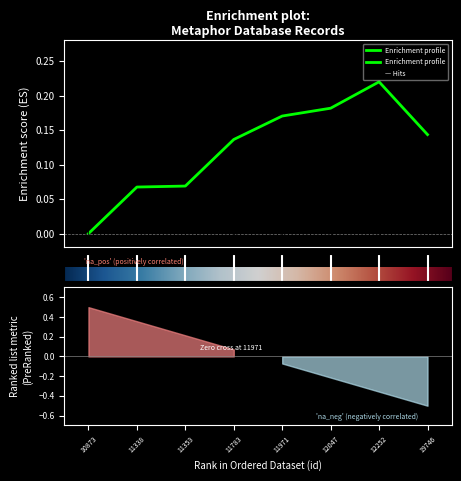

Reading right to left, list all the values displayed in this chart.

19746=0.1	12252=0.2	12047=0.2	11971=0.2	11783=0.1	11353=0.1	11338=0.1	10873=0.0